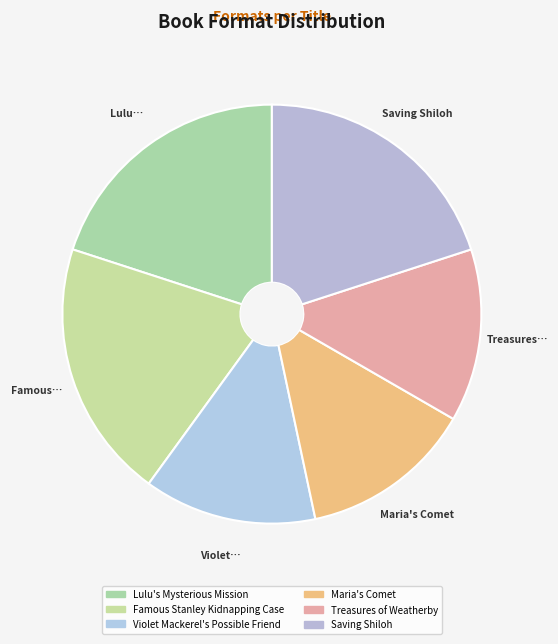

To the nearest percent, what is the difference between the largest and smallest slice percentages?

7%